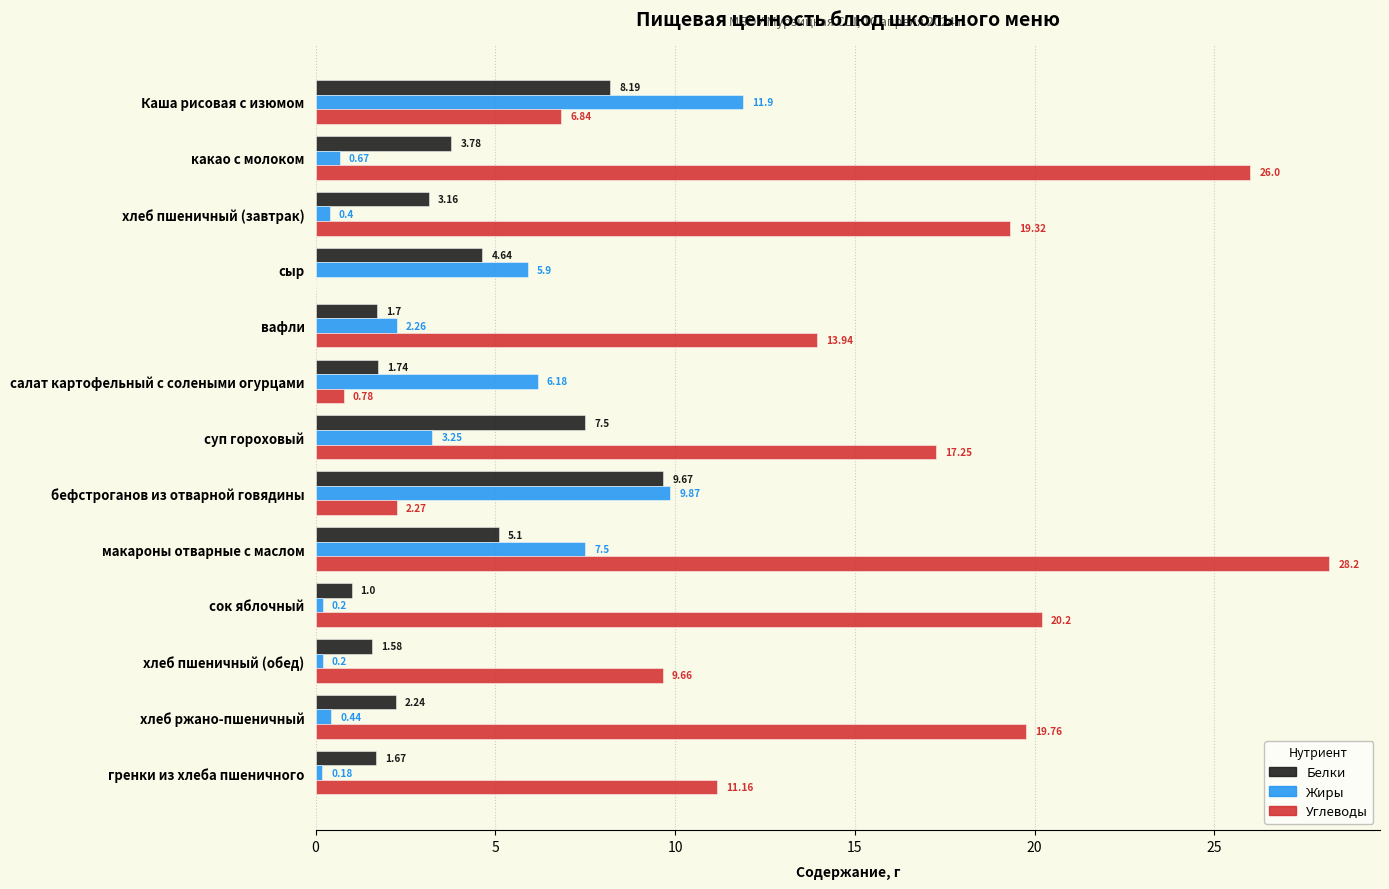

Which category has the highest value in the Жиры series?

Каша рисовая с изюмом